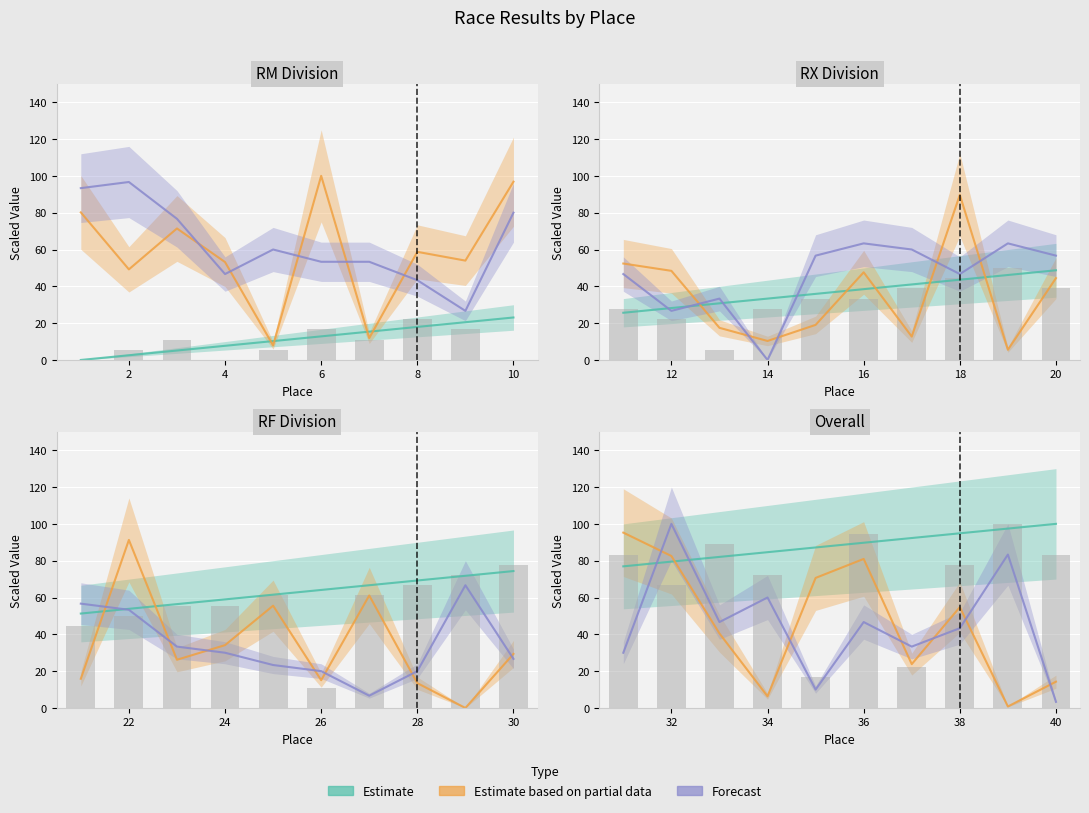

At how many categories does at least one series exceed 11?

10